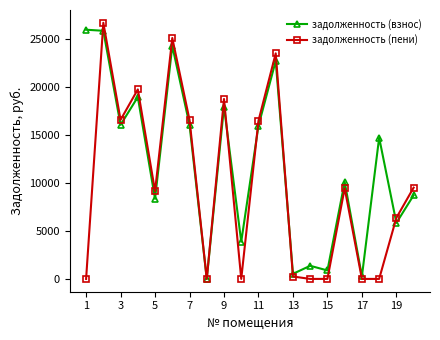

How many lines are shown in the chart?

2